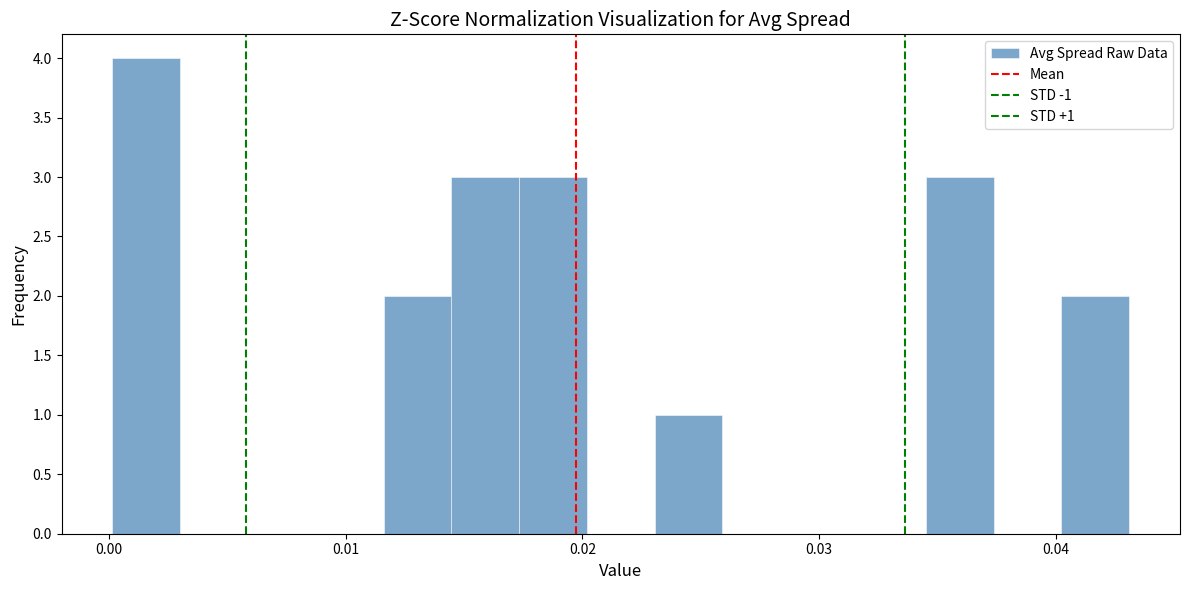

Around what value on the x-axis is the tallest bar? Give the approximate position of its centre, as read against the axis.

0.002